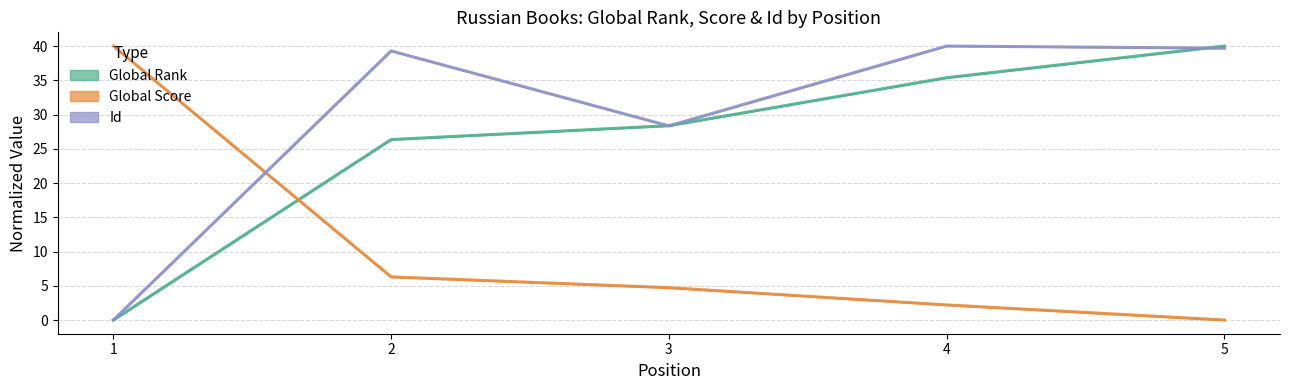

True or false: Global Rank has more than 0 interior local peaks.

False